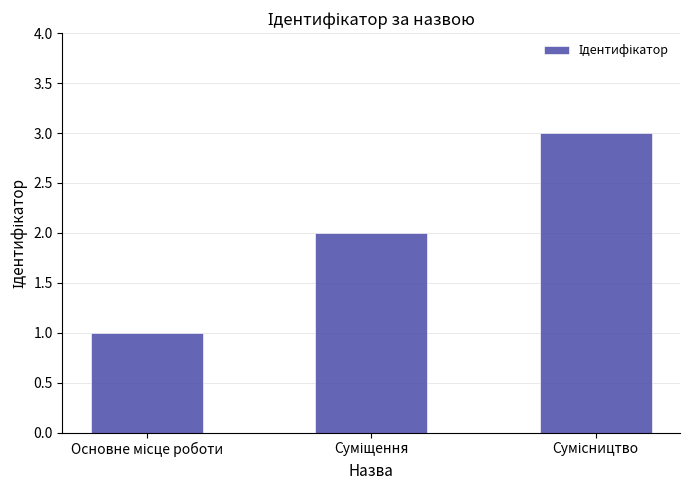

What is the average value?

2